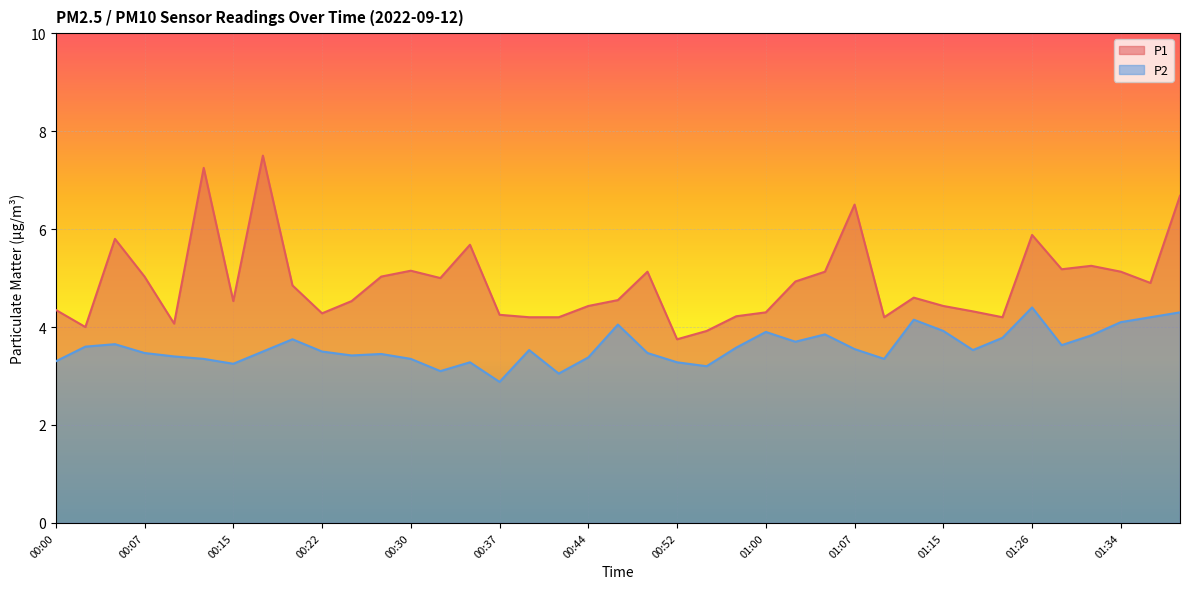

What value does the P2 series have at 01:31?

3.8